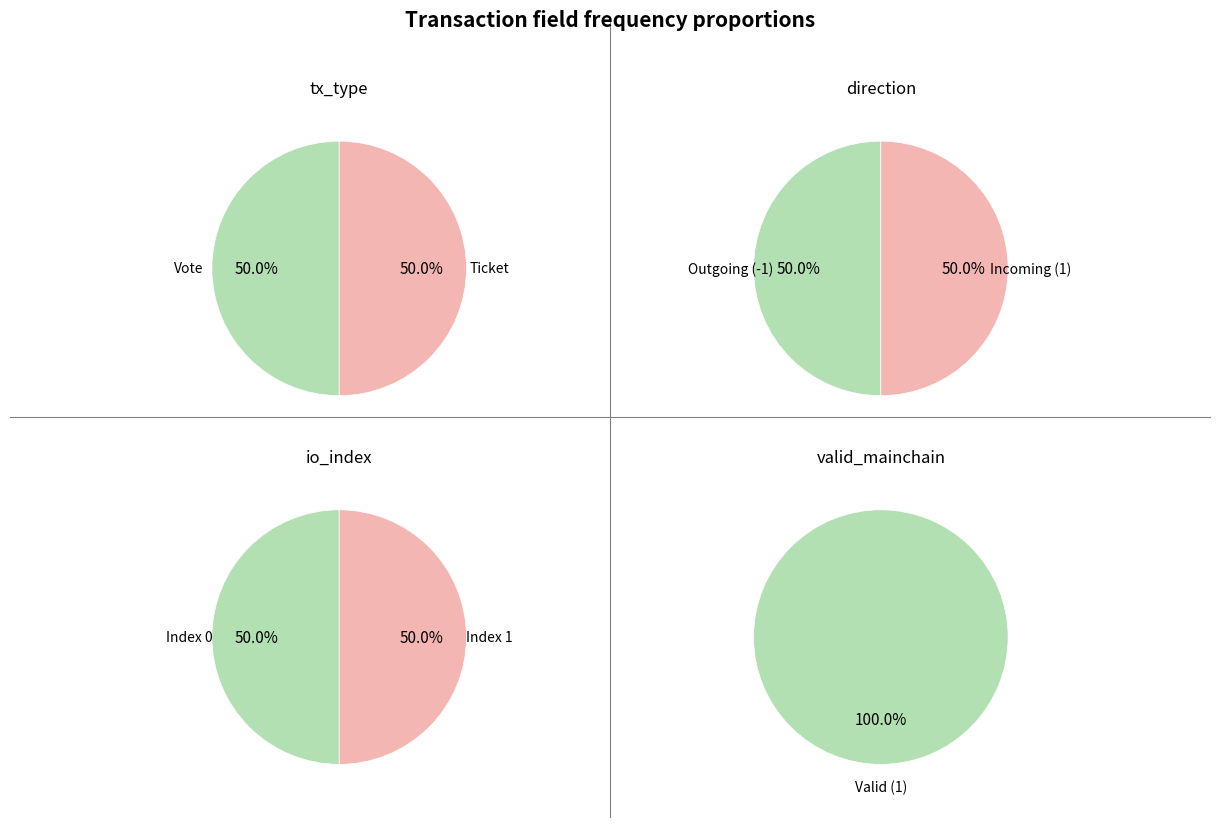

What portion of the pie excludes Ticket?

50.0%